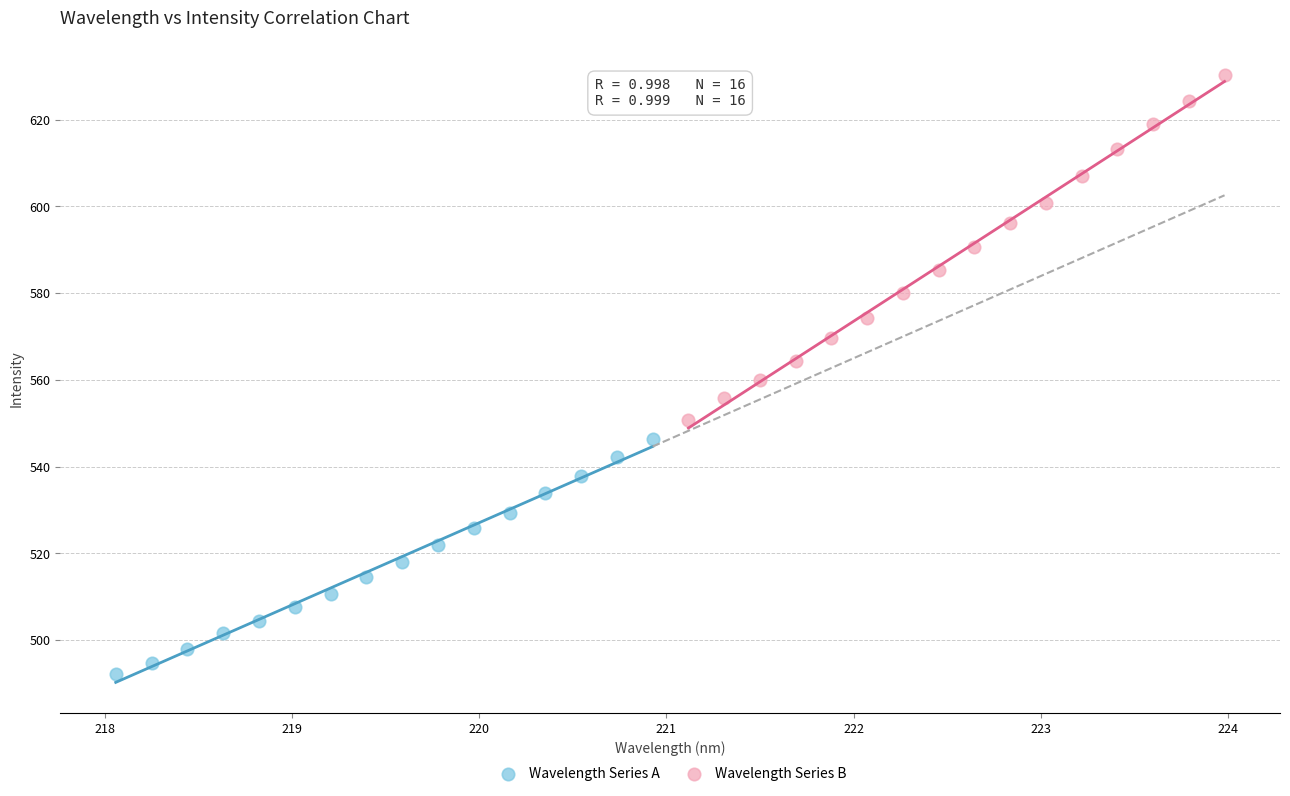

Which series reaches the minimum Y coordinate?

Wavelength Series A